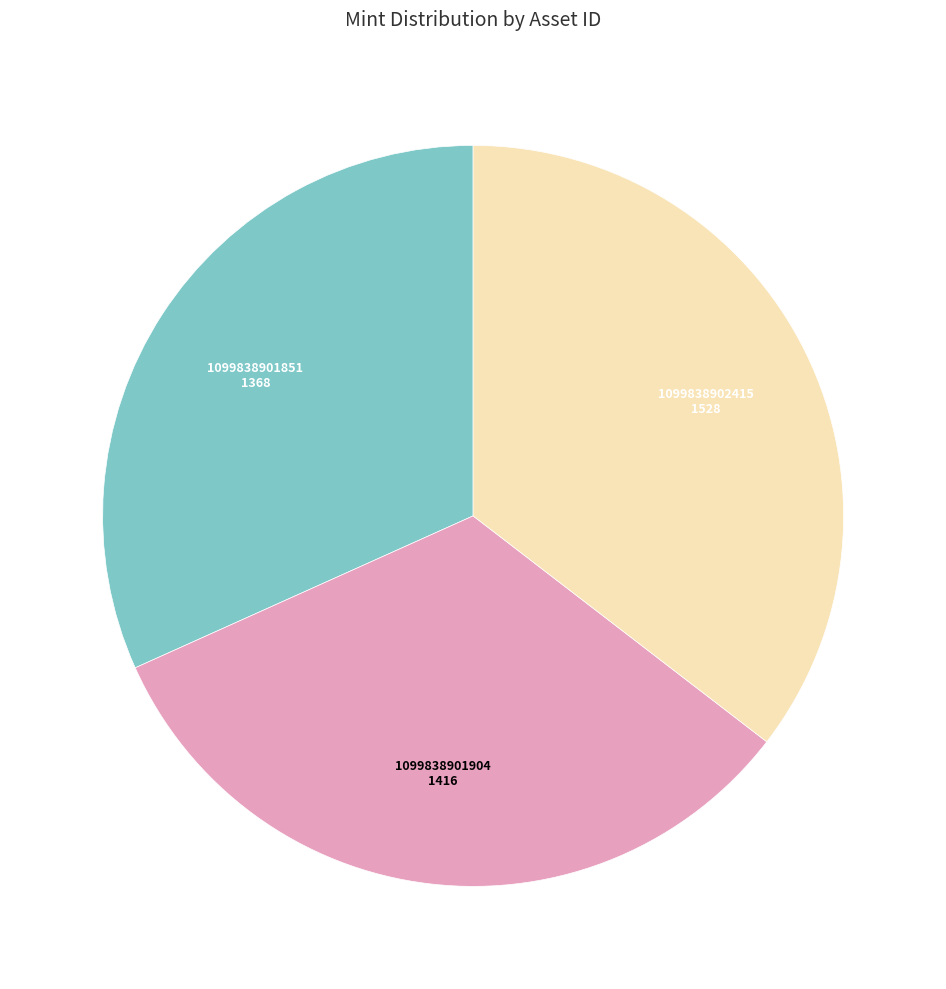

Is it true that 1099838901851 is 32% of the pie?

True